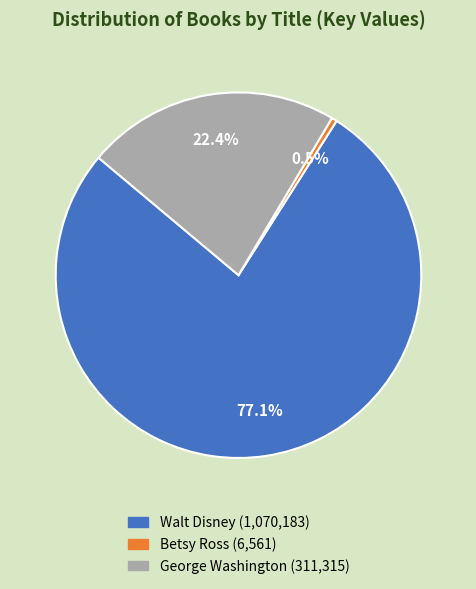

Which slice is the largest?

Walt Disney